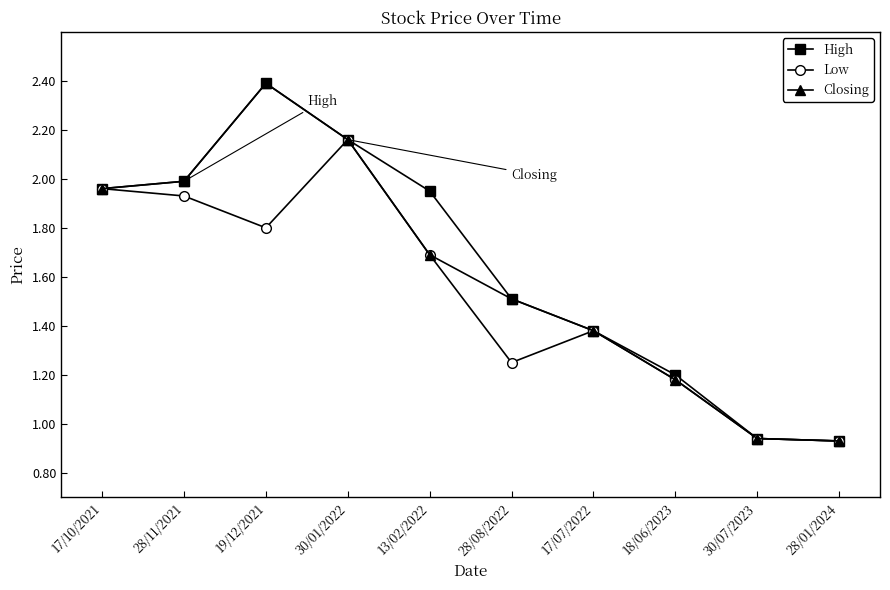

How many data points in Closing are above 1?

8